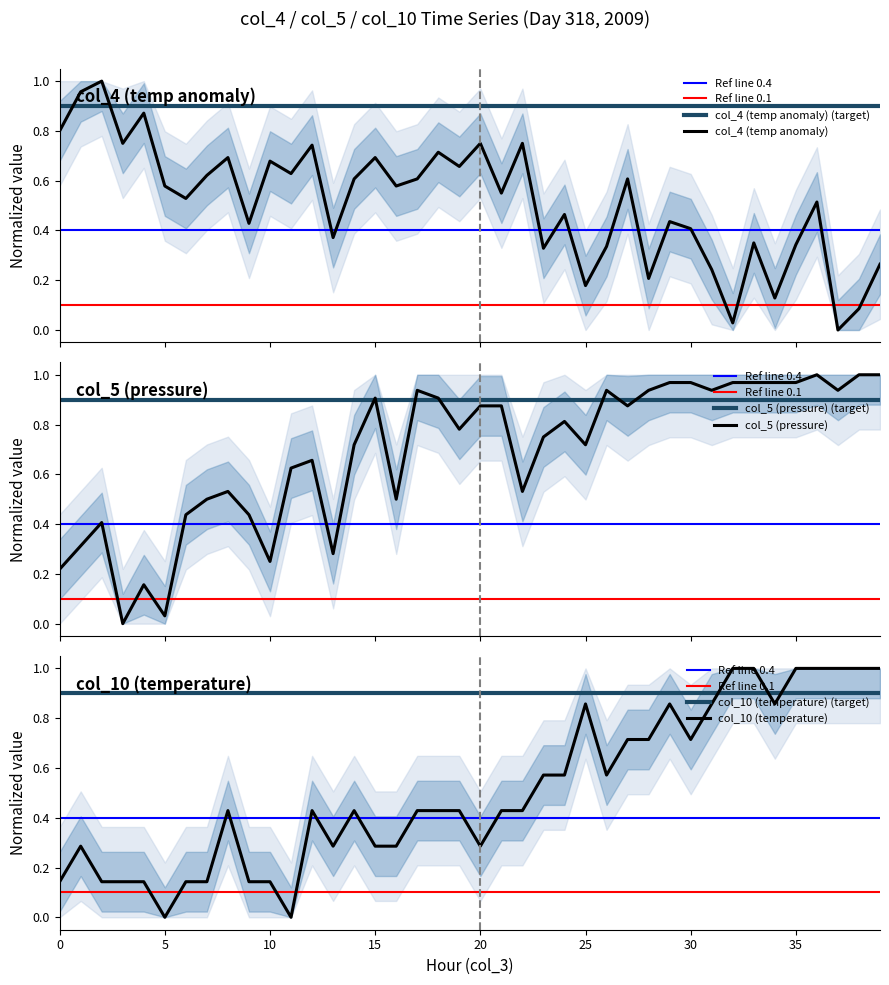

Rank the series by their maximum value, from highest to lowest.

col_4 (temp anomaly), col_5 (pressure), col_10 (temperature)